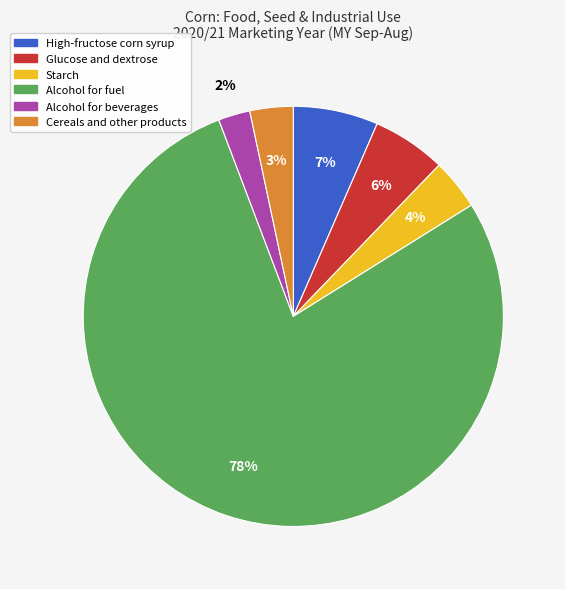

To the nearest percent, what is the difference between the largest and smallest slice percentages?

76%